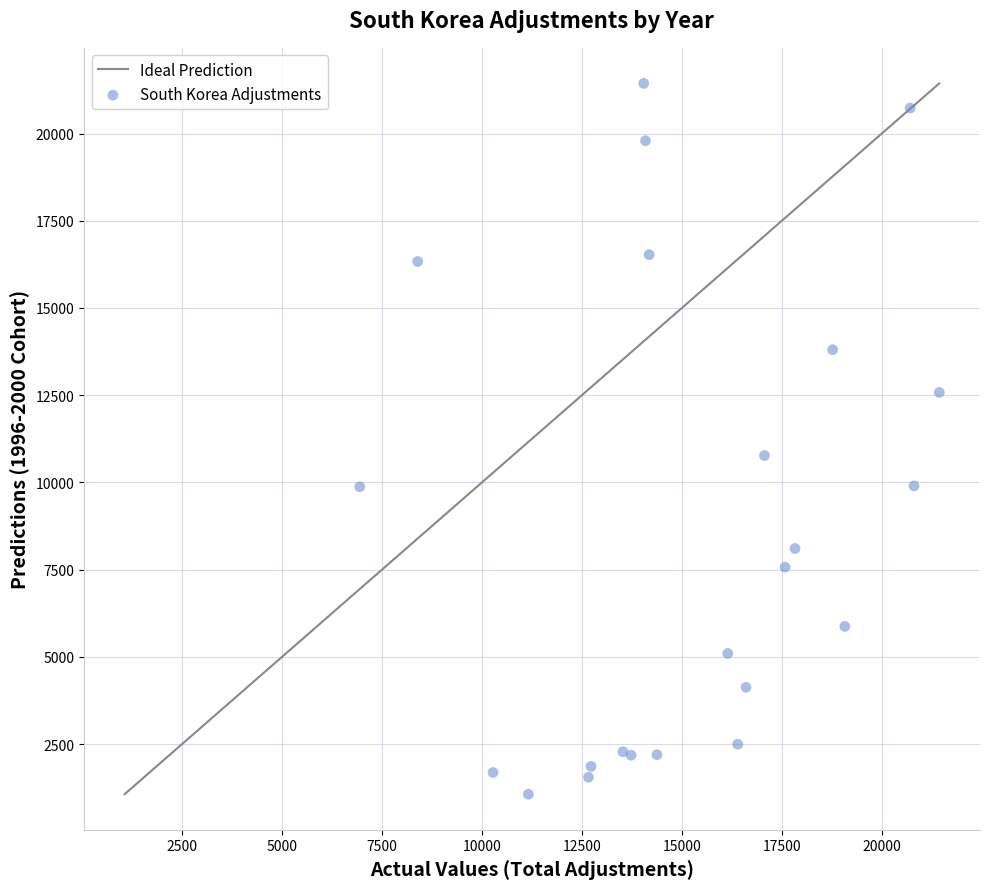

What Y value in the scatter plot is closest to 11250?

10770.7